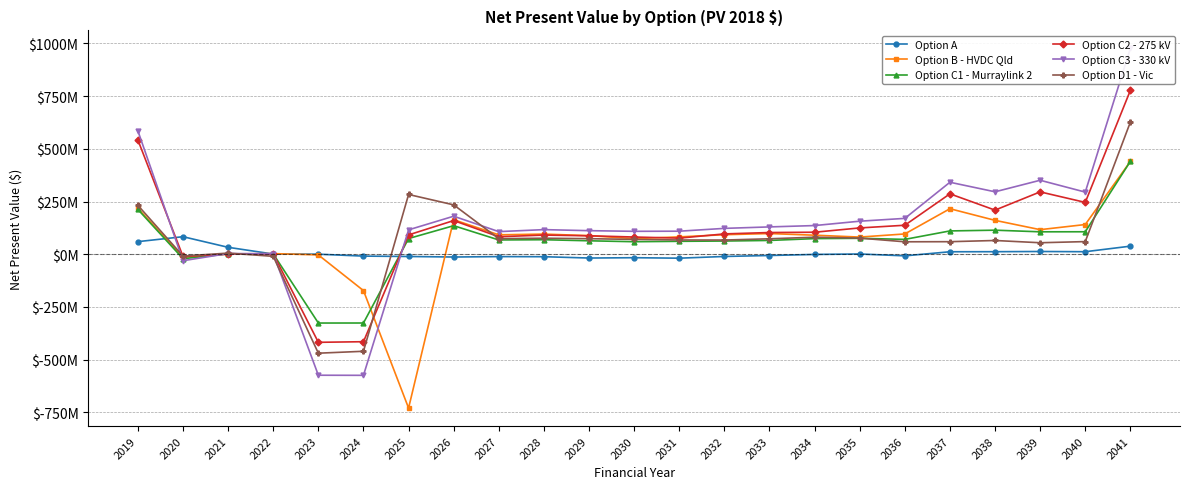

How many interior local valleys does the Option C1 - Murraylink 2 series have?

6